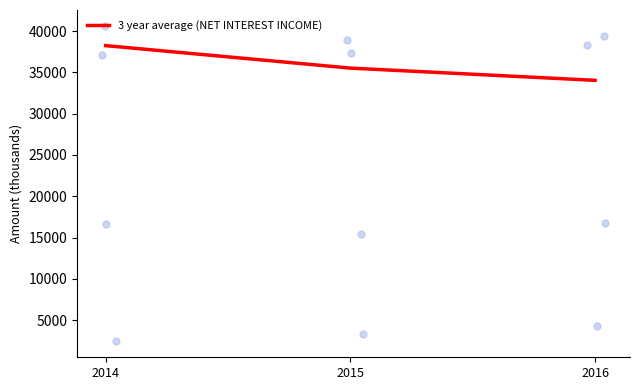

What is the ratio of the value at 2016 to the value at 2015?

1.0